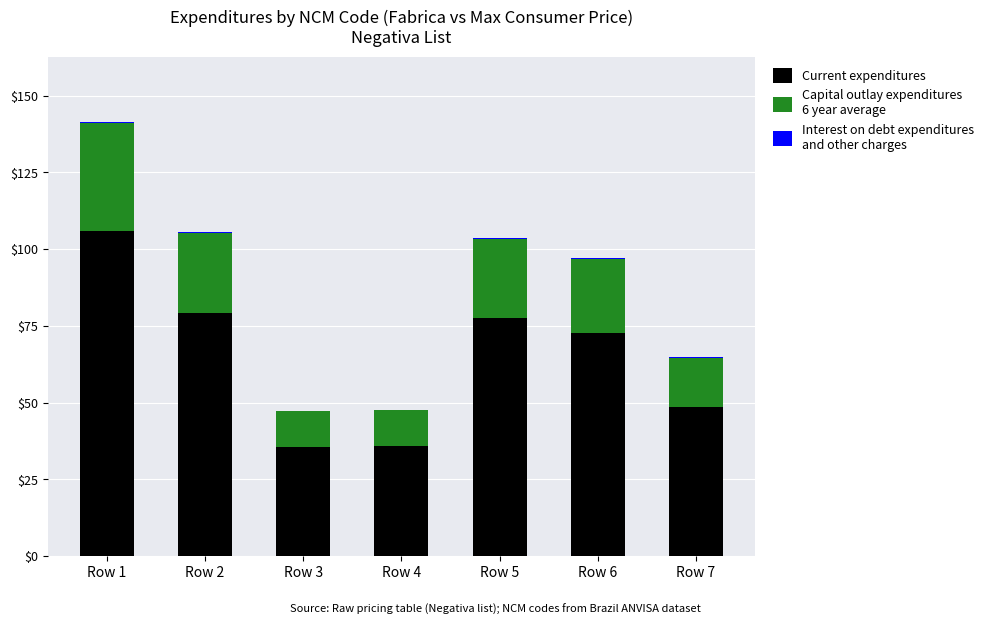

At which category is the sum across all series the highest?

Row 1